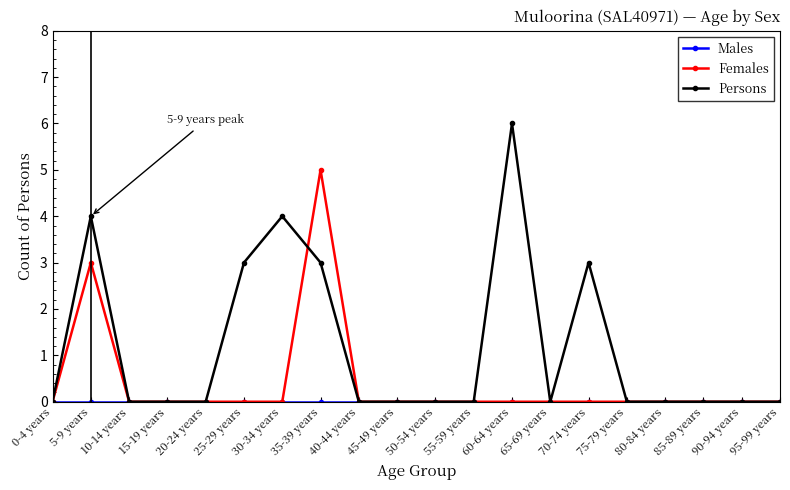

What is the label of the 10th point from the left?

45-49 years